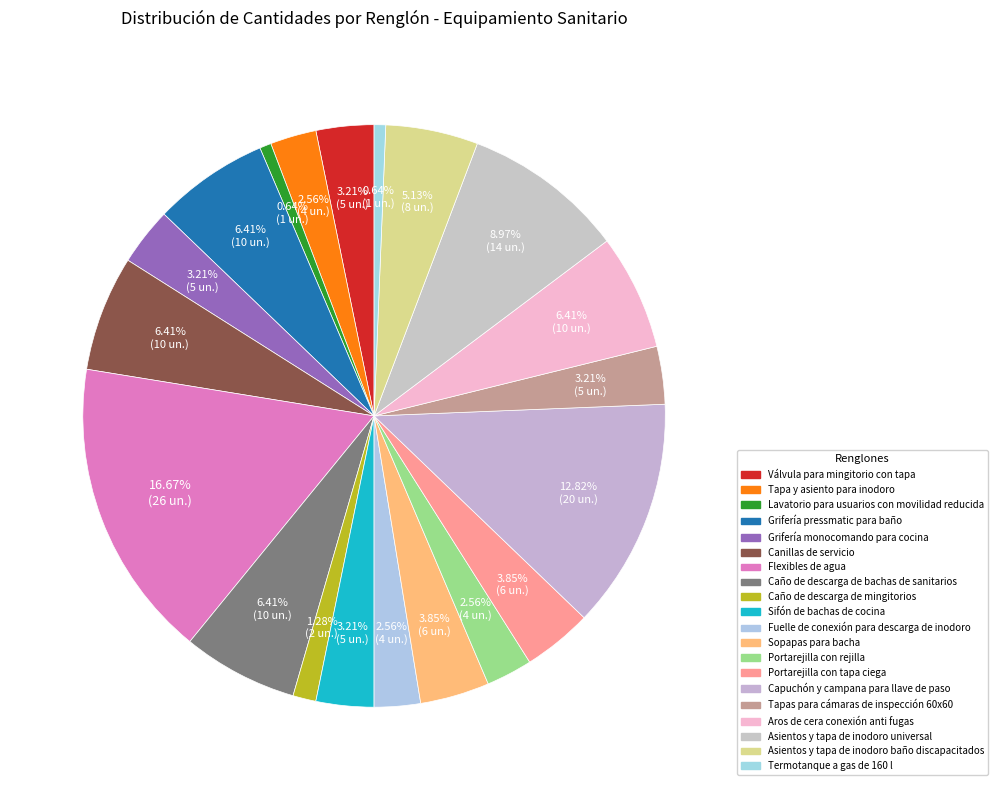

How many segments does this pie chart have?

20